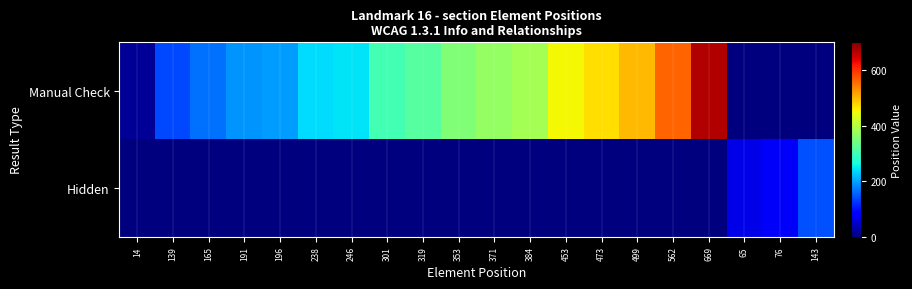

At how many categories does at least one series exceed 32?

19